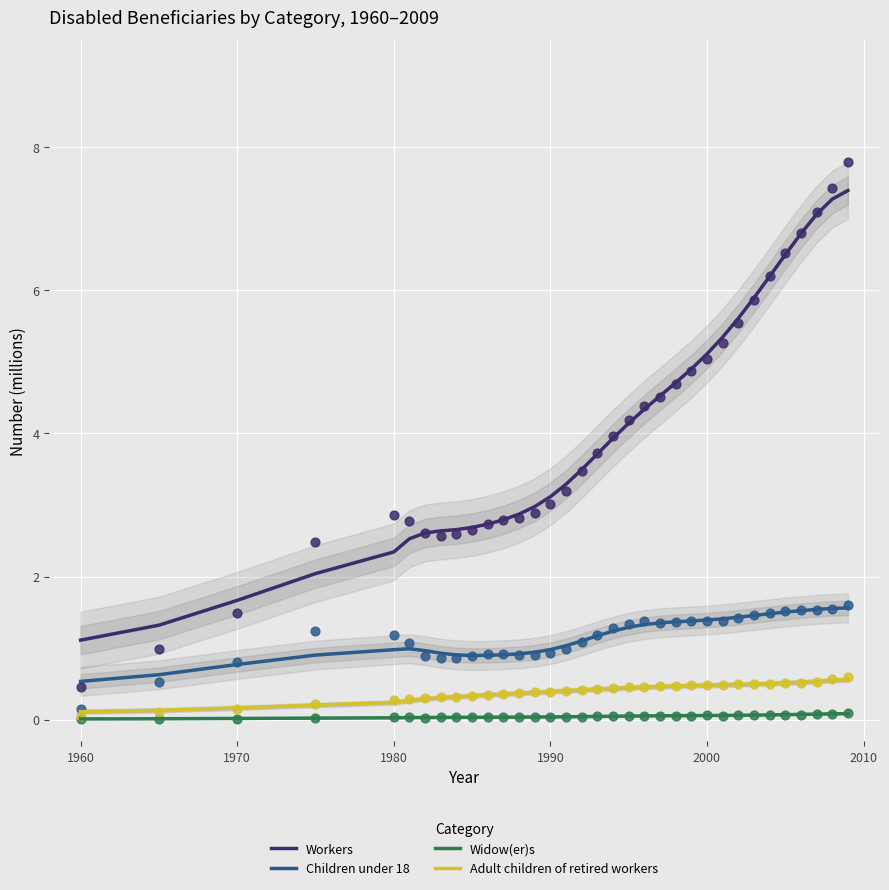

Which series reaches the minimum Y coordinate?

Widow(er)s